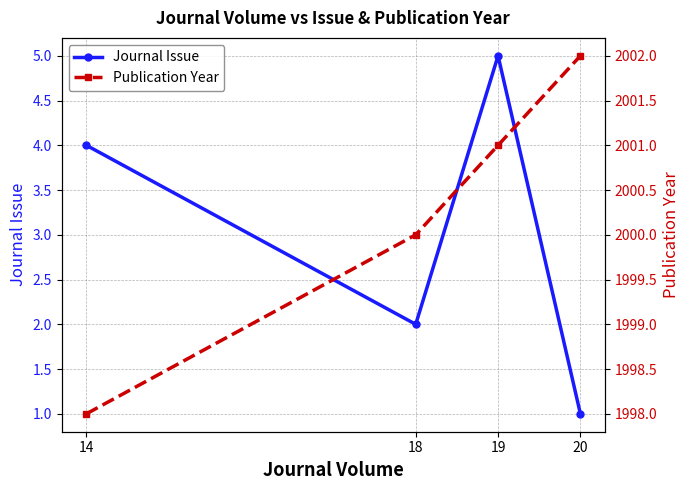

What is the maximum value shown in the chart?

2002